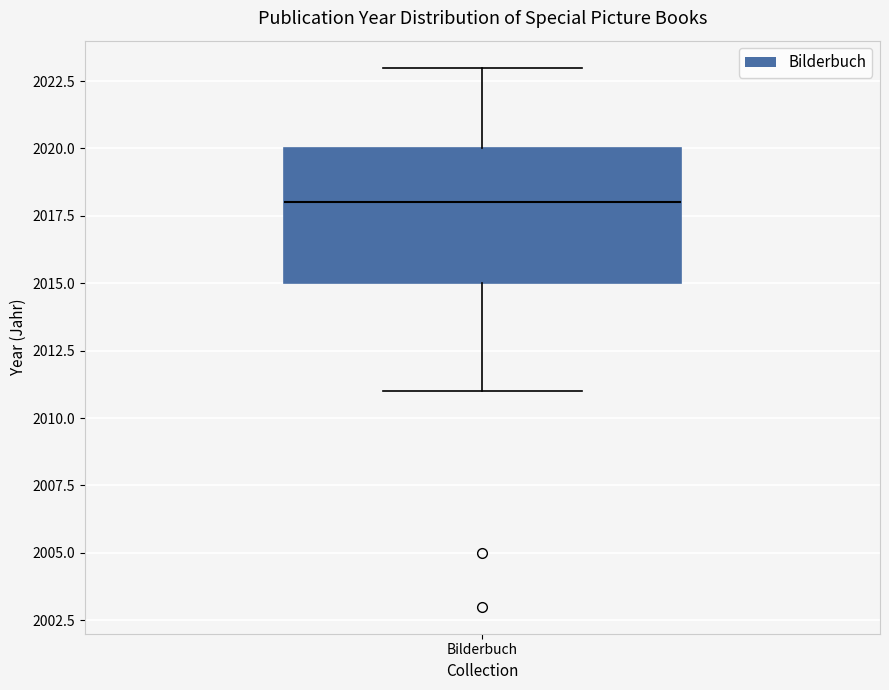

Read this box plot against the y-axis: the position of the median line, the range covered by the box, and the ends of both whiskers. The values are not printed on the chart, so give them approximately, as read against the axis.

median 2018, box 2015 to 2020, whiskers 2011 to 2023